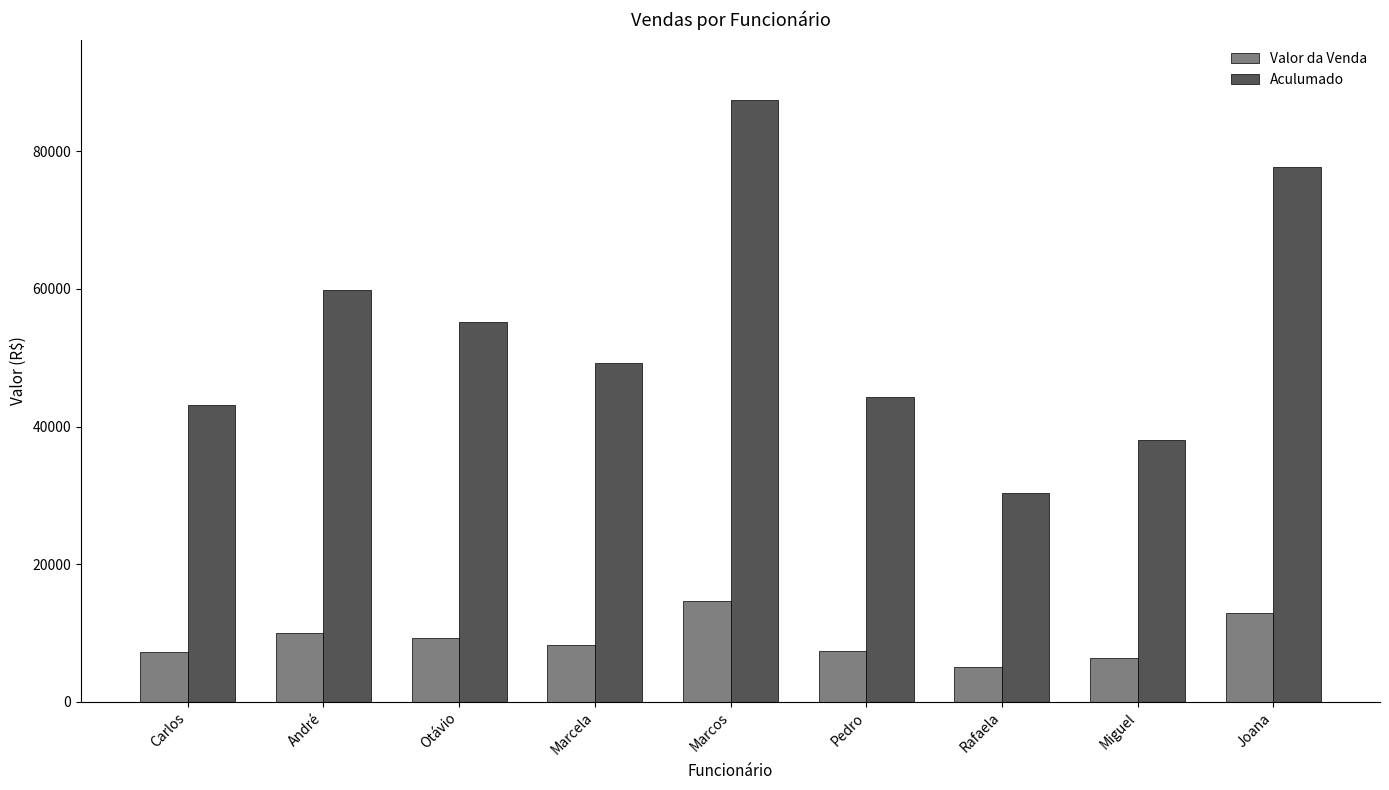

What is the value of the Valor da Venda bar at the 4th from the left?

8202